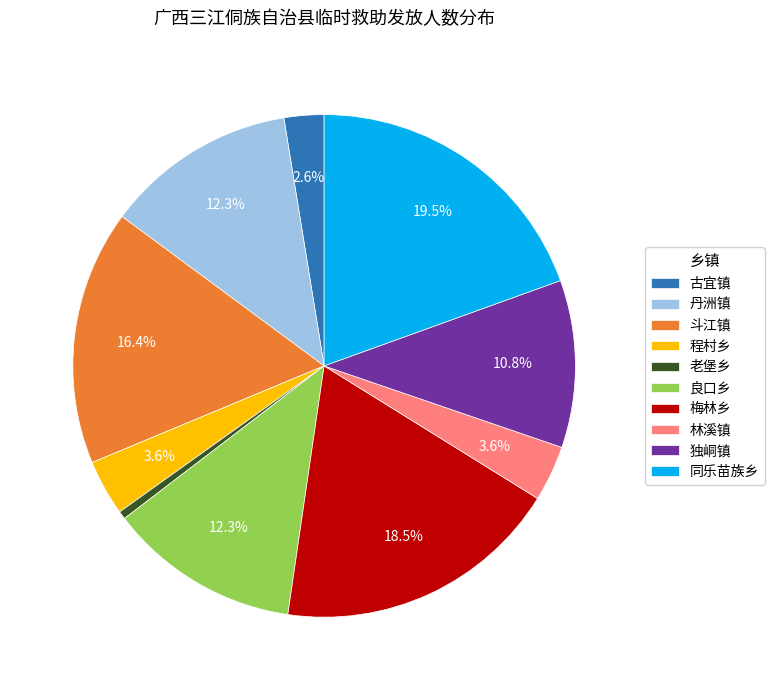

What is the largest slice in the pie chart?

同乐苗族乡